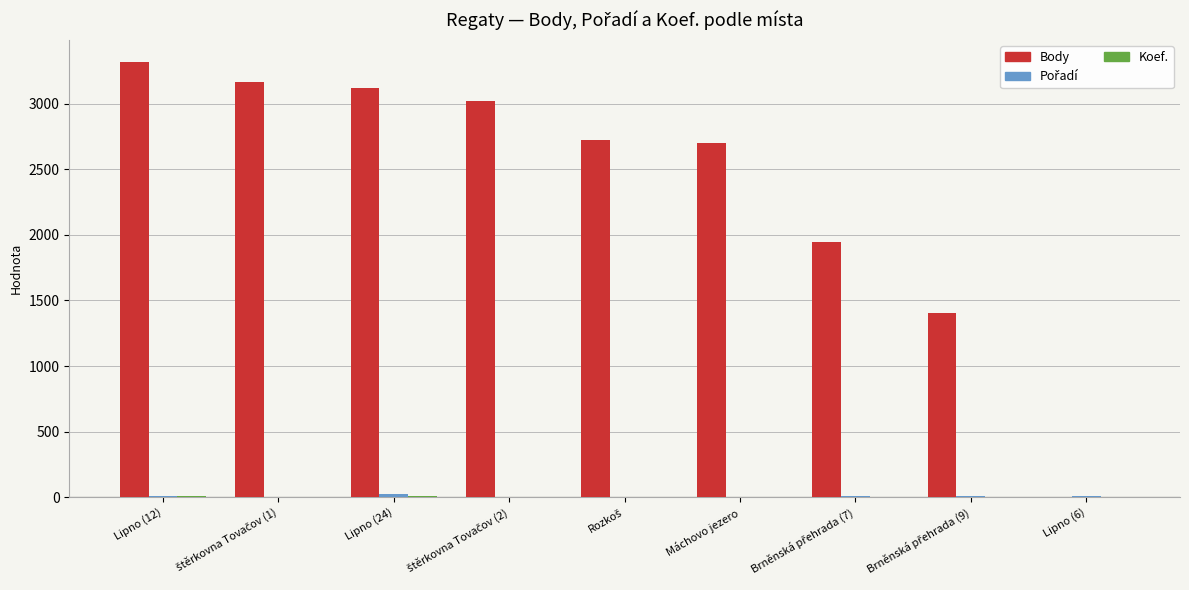

Are the bars horizontal?

No